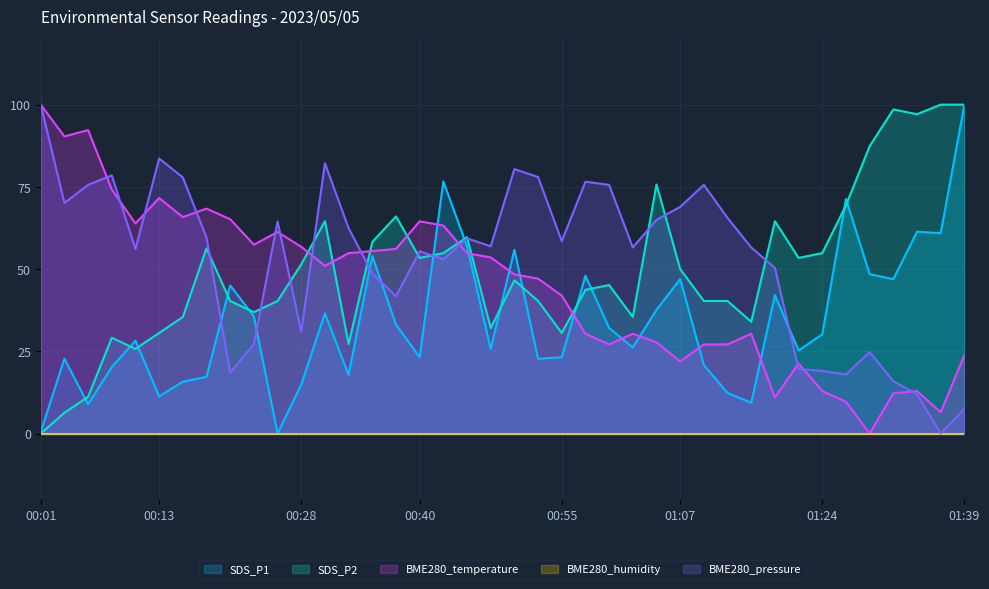

After their last crossing, which series has the higher values: SDS_P1 or BME280_temperature?

SDS_P1